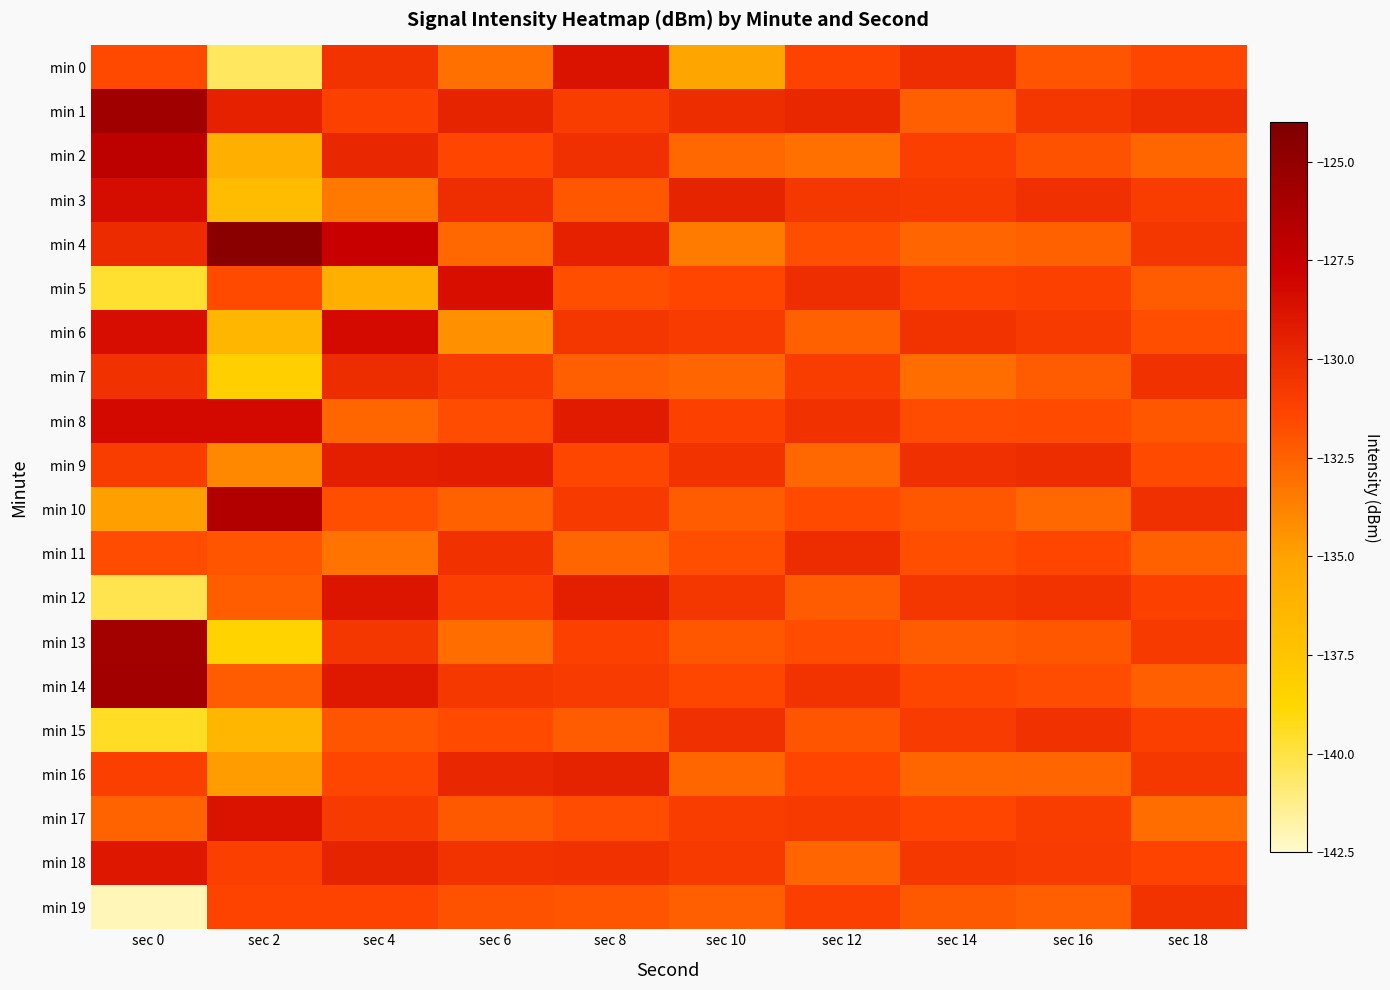

Which series has the largest range (max minus min)?

min 13